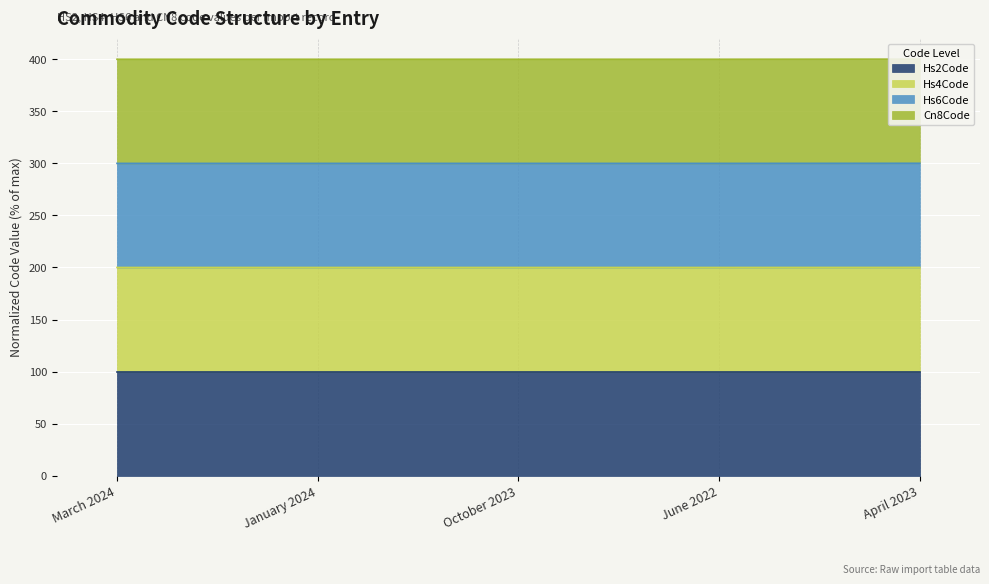

Count the Cn8Code values in the range 299 to 300.

5